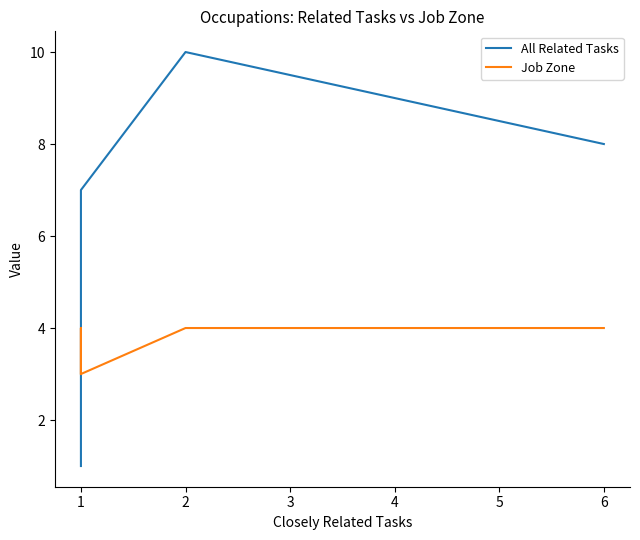

Count the number of categories in the chart.

7